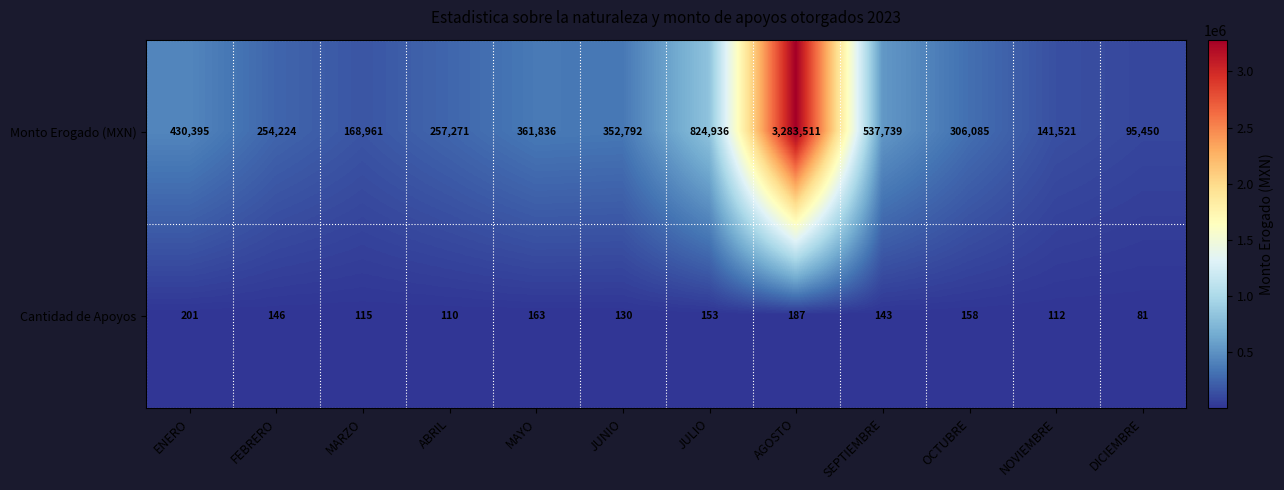

What is the sum of all Cantidad de Apoyos values?

1699